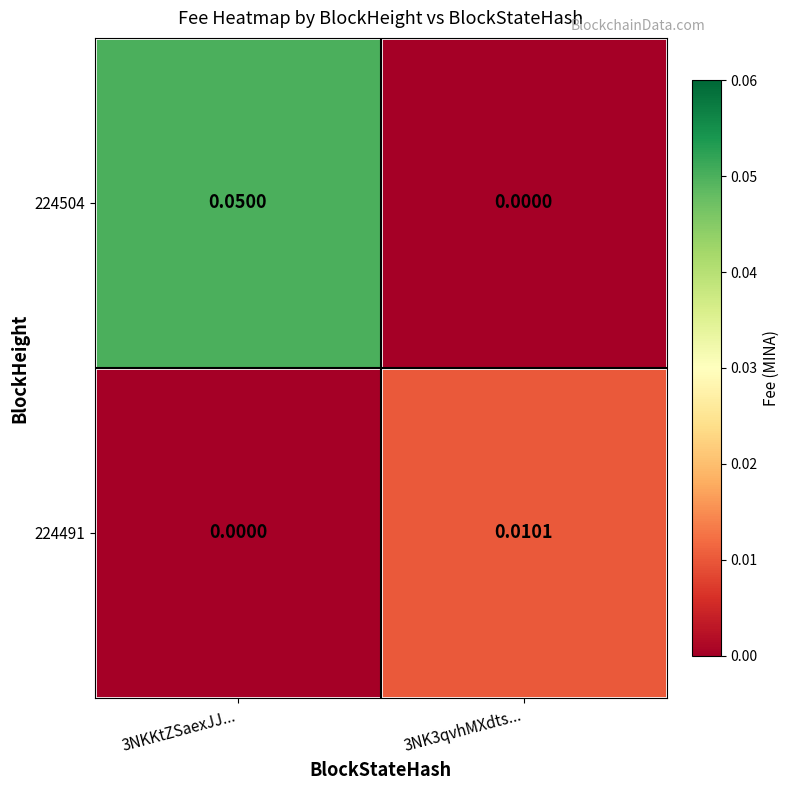

Is the value of 224504 at 3NK3qvhMXdts... greater than the value of 224491 at 3NK3qvhMXdts...?

No